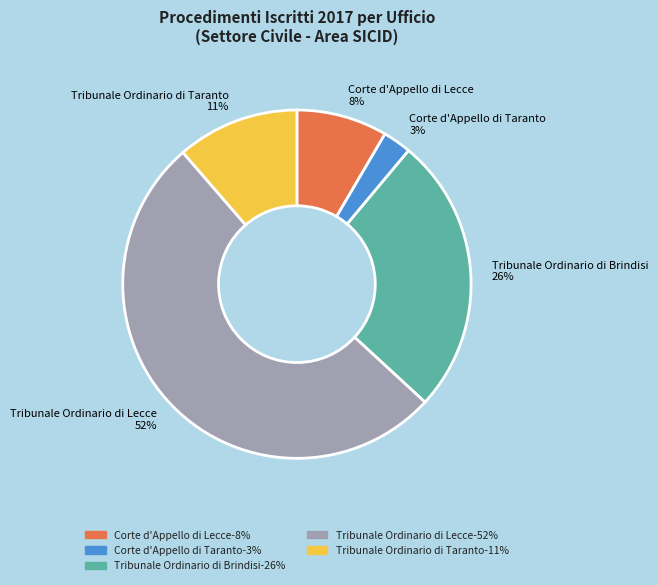

To the nearest percent, what percentage of the pie is Tribunale Ordinario di Brindisi?

26%